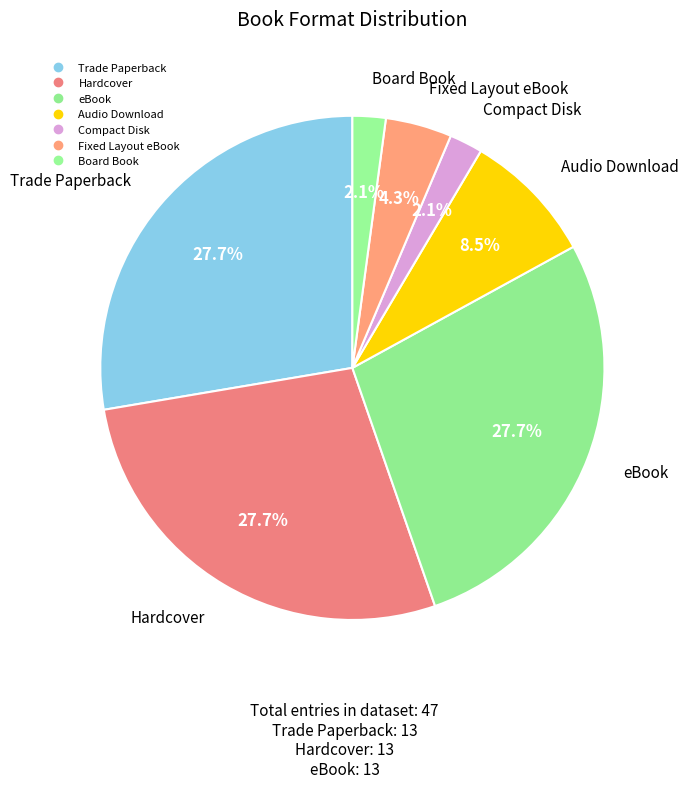

To the nearest percent, what percentage of the pie is Fixed Layout eBook?

4%